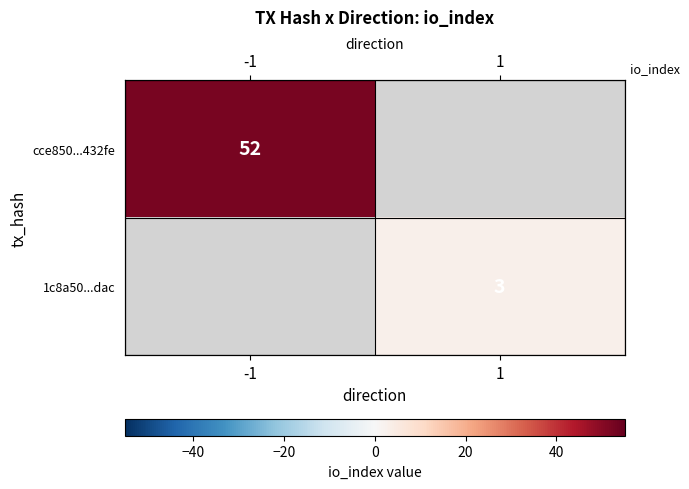

Which label corresponds to the smallest value in the chart?

1